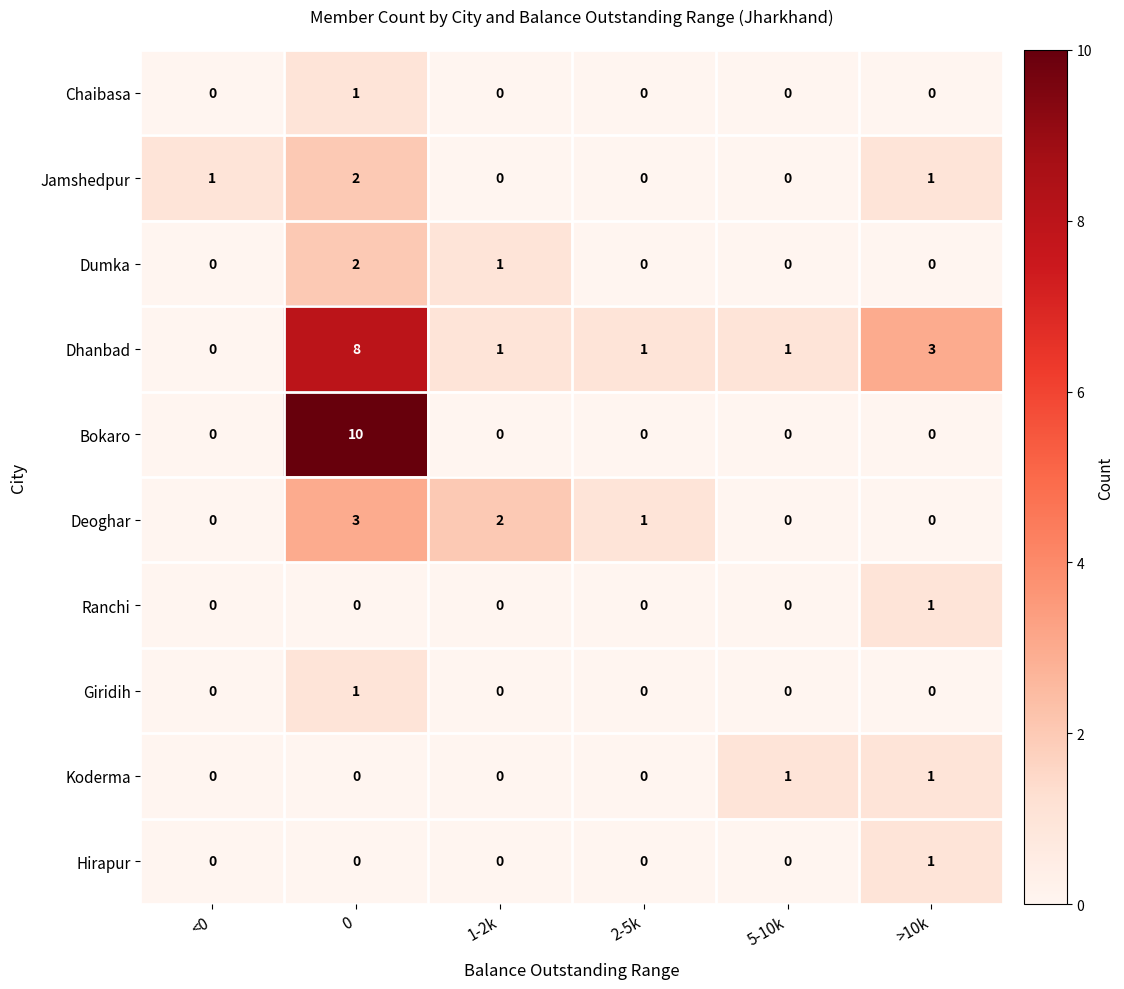

How many data points does each series have?

6